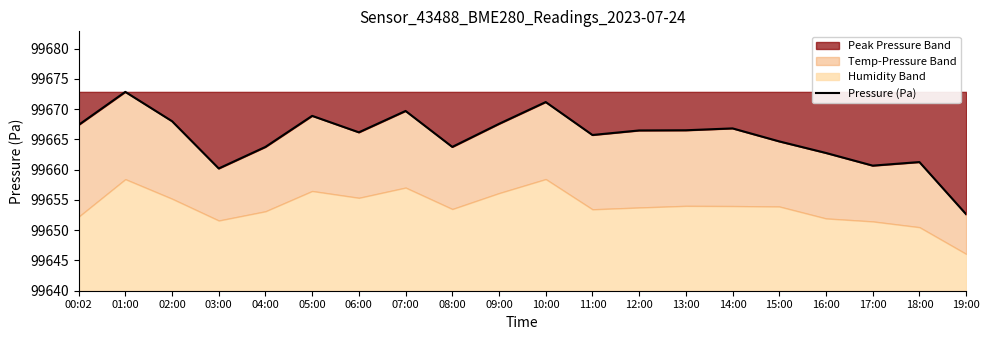

Rank the categories by value from lowest to highest.

19:00, 03:00, 17:00, 18:00, 16:00, 04:00, 08:00, 15:00, 11:00, 06:00, 12:00, 13:00, 14:00, 00:02, 09:00, 02:00, 05:00, 07:00, 10:00, 01:00